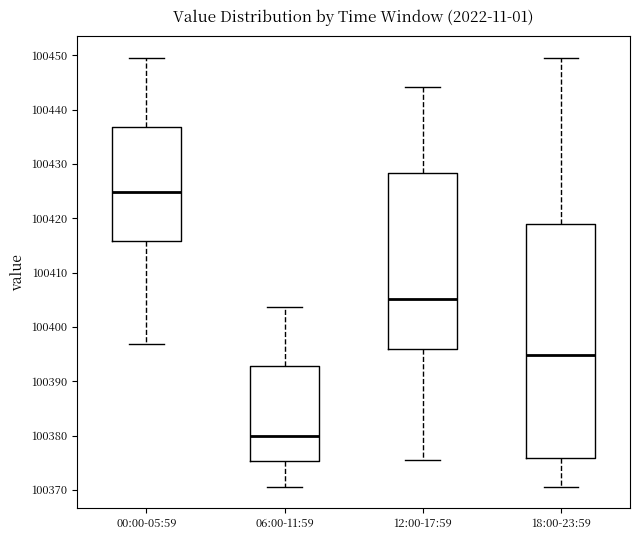

Comparing the boxes themselves (not the whiskers), which one is the tallest?

18:00-23:59